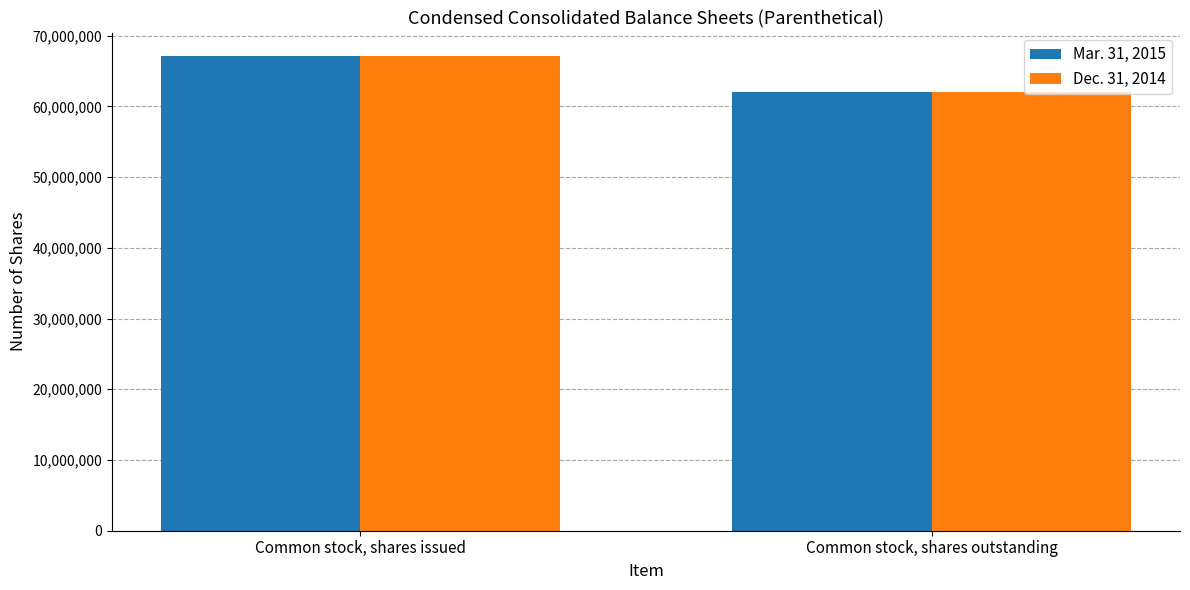

Is it true that Mar. 31, 2015 equals 67095187 at Common stock, shares issued?

True